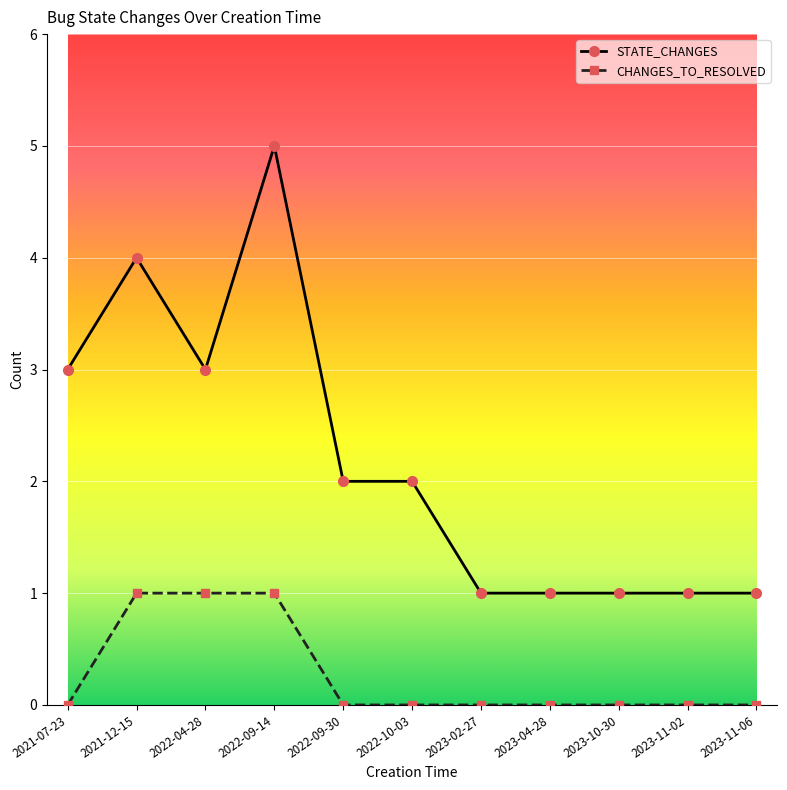

Count the number of categories in the chart.

11